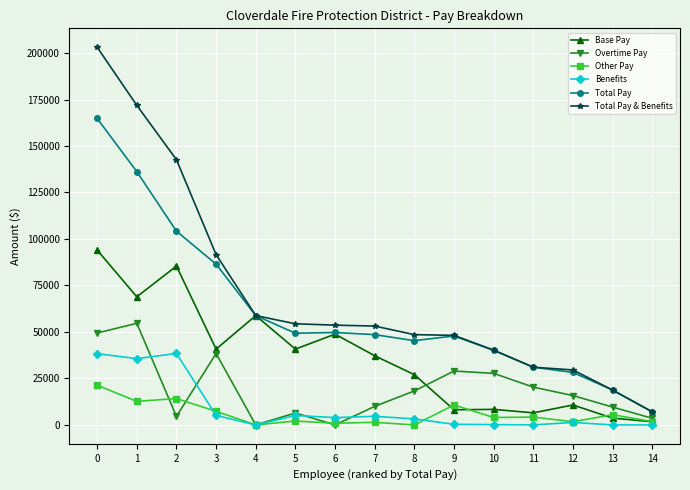

Which series has the largest total across all categories?

Total Pay & Benefits